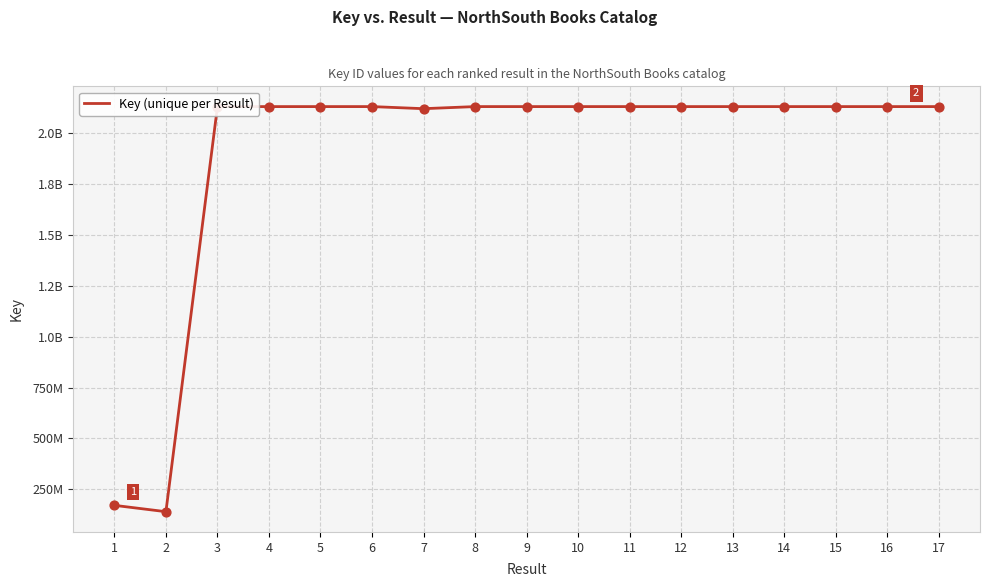

Between 2 and 14, which is larger?

14